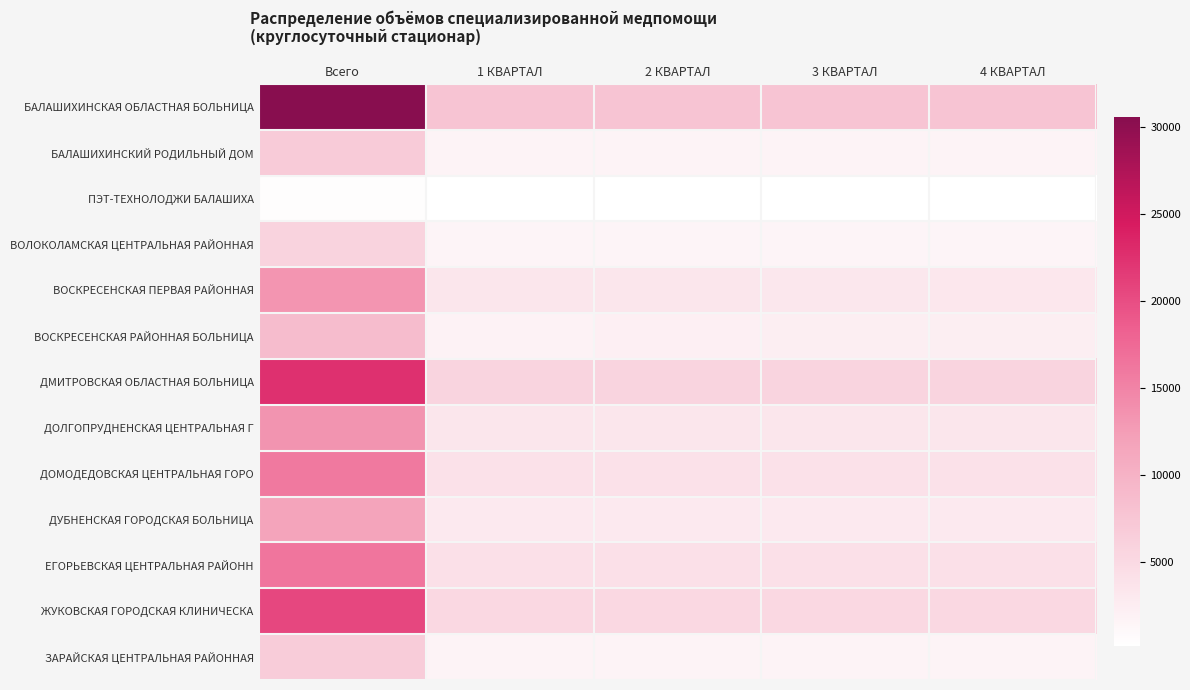

Which series has the largest range (max minus min)?

БАЛАШИХИНСКАЯ ОБЛАСТНАЯ БОЛЬНИЦА